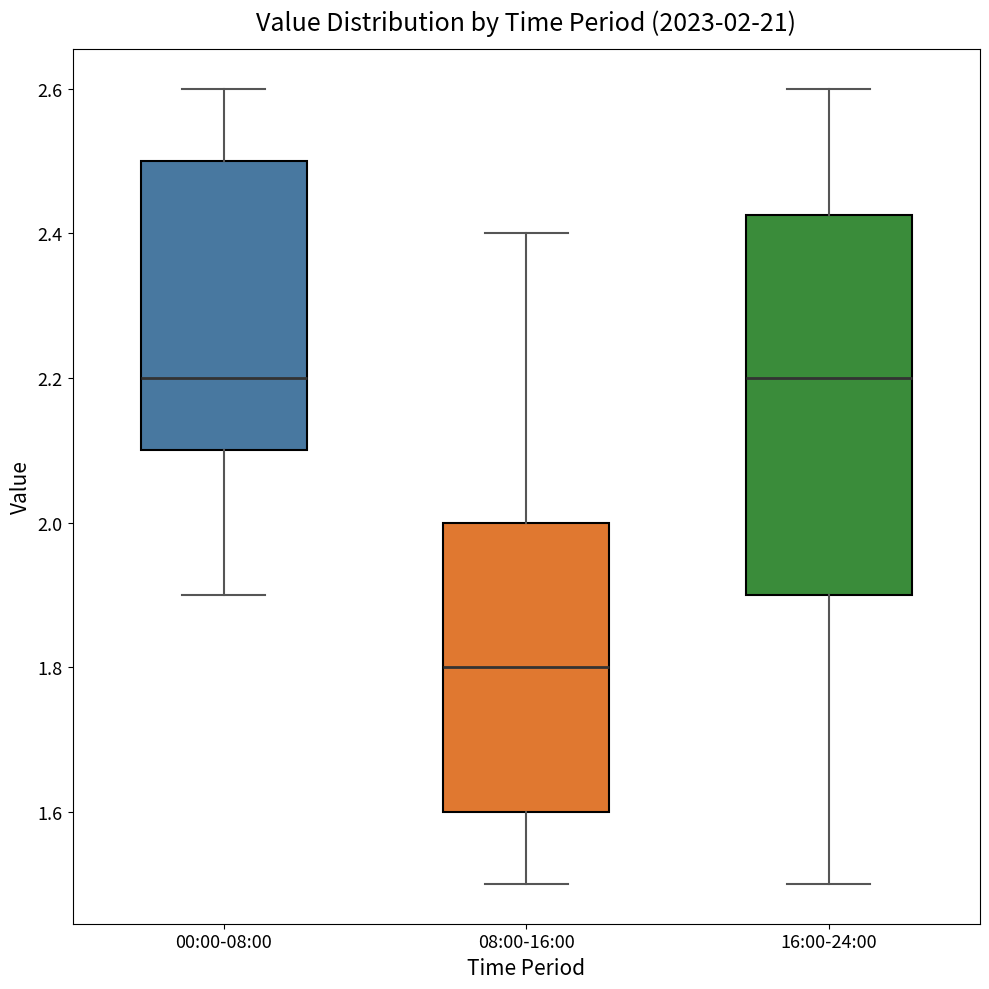

Comparing the boxes themselves (not the whiskers), which one is the tallest?

16:00-24:00